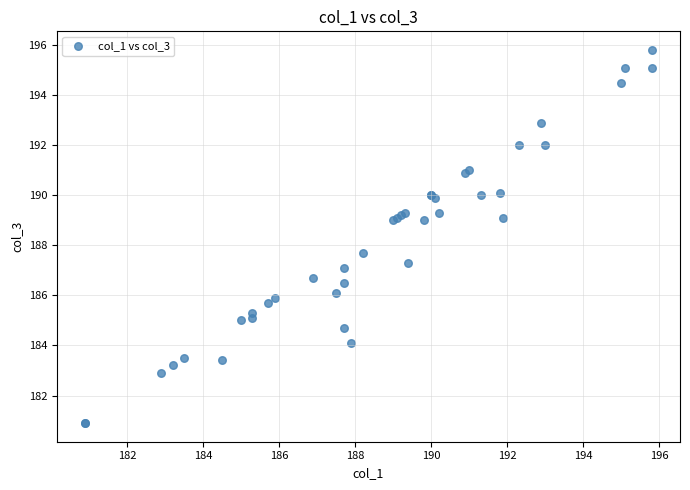

What Y value in the scatter plot is closest to 188?

187.7